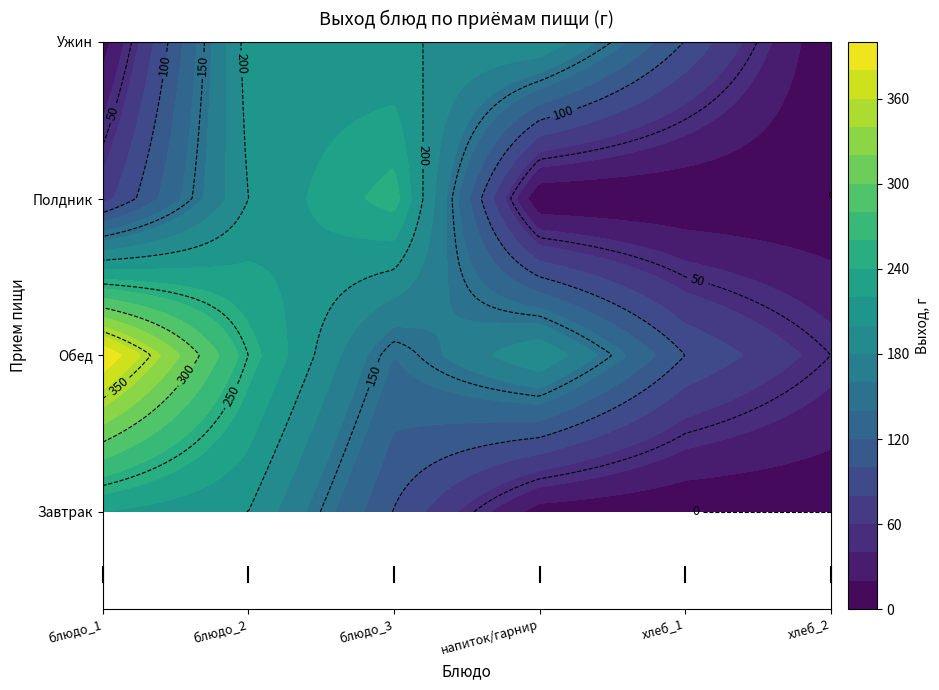

List the labels in order of Полдник value, smallest first.

напиток/гарнир, хлеб_1, хлеб_2, блюдо_1, блюдо_2, блюдо_3